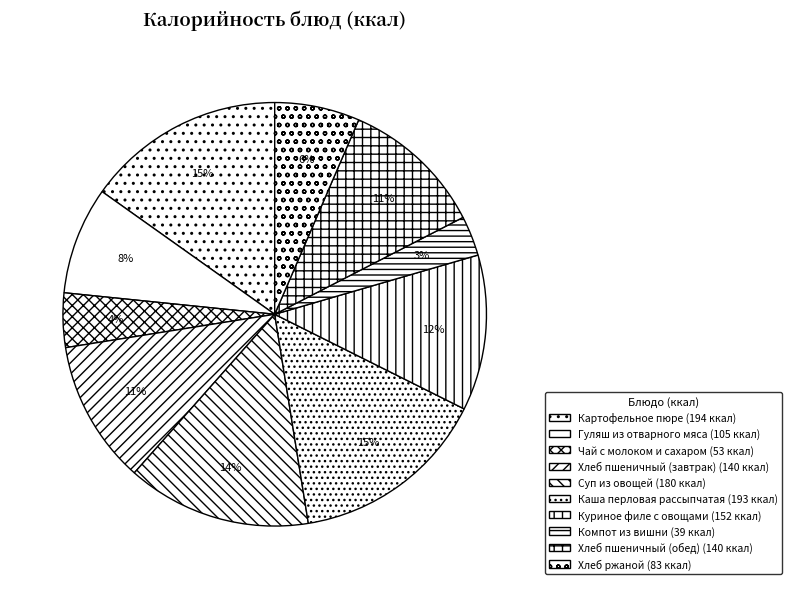

How many slices are in this pie chart?

10